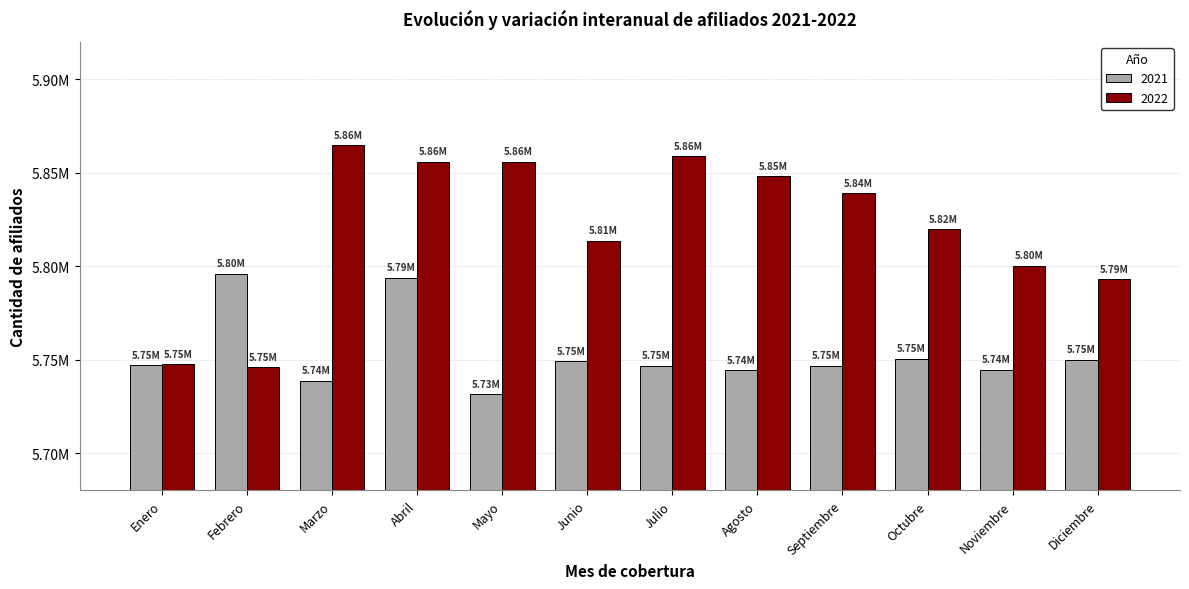

Does the chart contain any negative values?

No